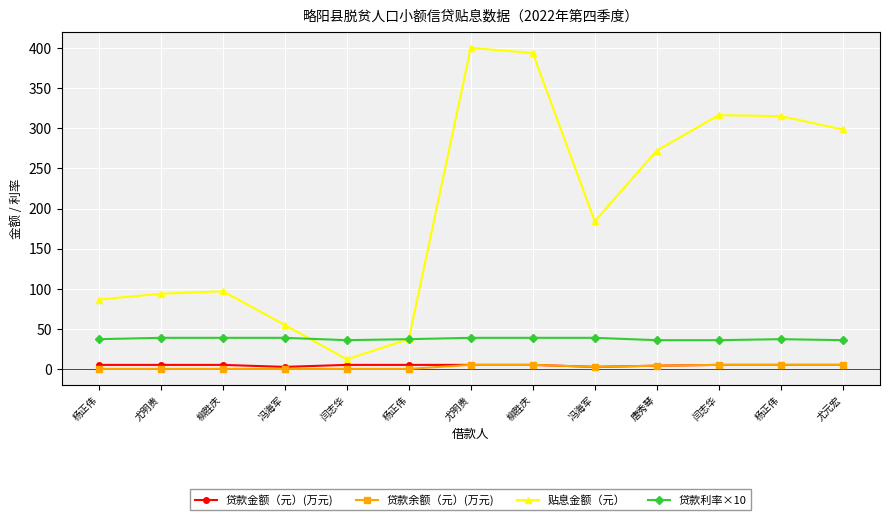

At which label does 贷款利率×10 first exceed 37?

杨正伟